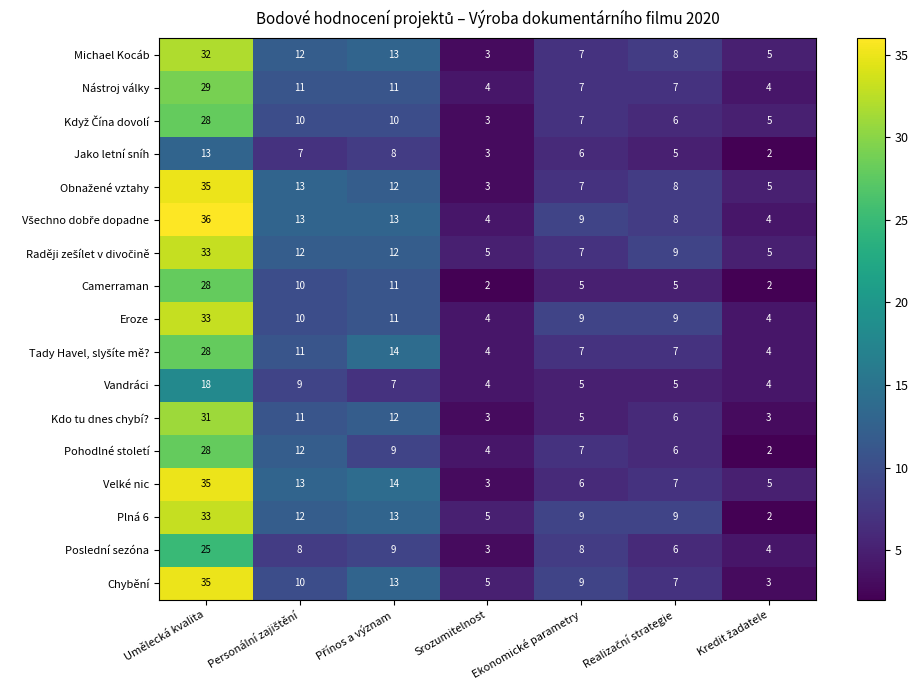

How many data points does each series have?

7